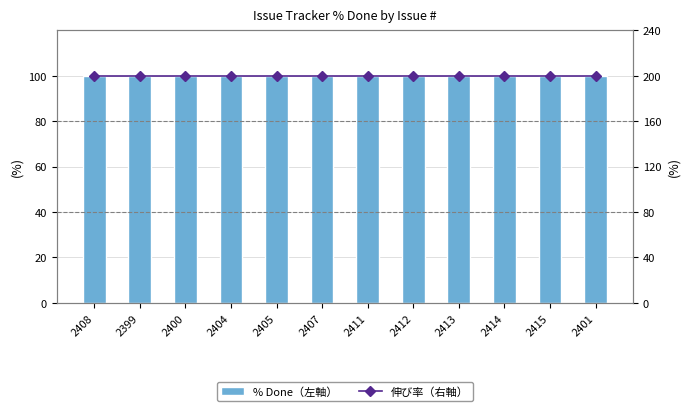

Reading left to right, transcribe all the data shown in this chart.

% Done: 100	100	100	100	100	100	100	100	100	100	100	100
伸び率（右軸）: 200	200	200	200	200	200	200	200	200	200	200	200